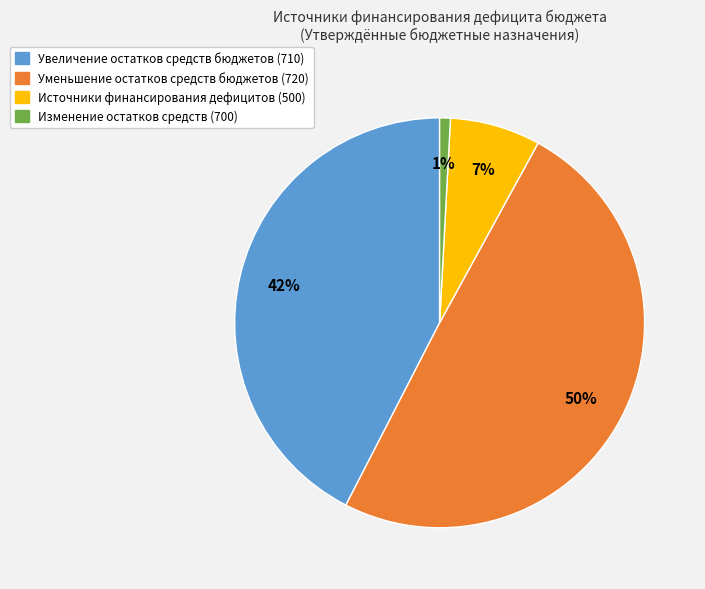

Is there a majority slice in this chart?

No